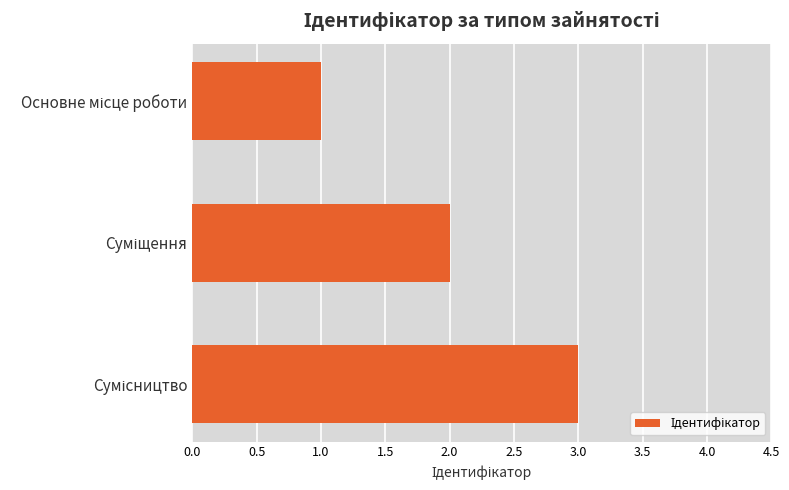

What is the greatest value displayed?

3